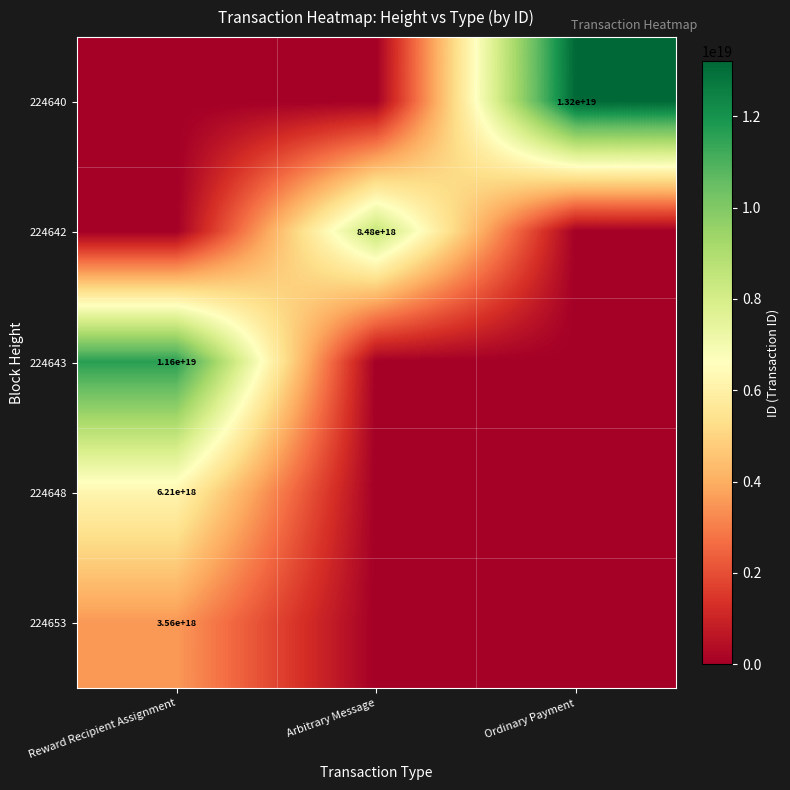

True or false: 224642 has a value of 14423334543545694208 at Arbitrary Message.

False